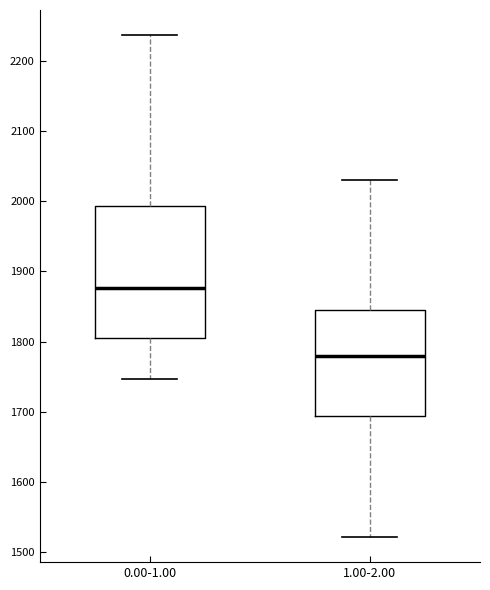

Reading left to right, transcribe this box plot: for each box, give where its median line is, the range the box spans, and where its two whiskers end, as read against the y-axis. The values are not printed on the chart, so give them approximately, as read against the axis.

0.00-1.00: median 1880, box 1800 to 1990, whiskers 1750 to 2240
1.00-2.00: median 1780, box 1690 to 1850, whiskers 1520 to 2030